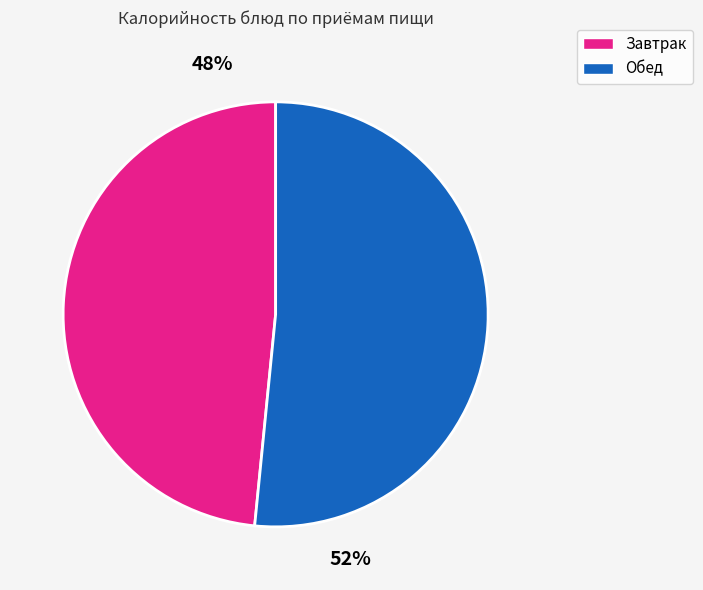

Is there a majority slice in this chart?

Yes